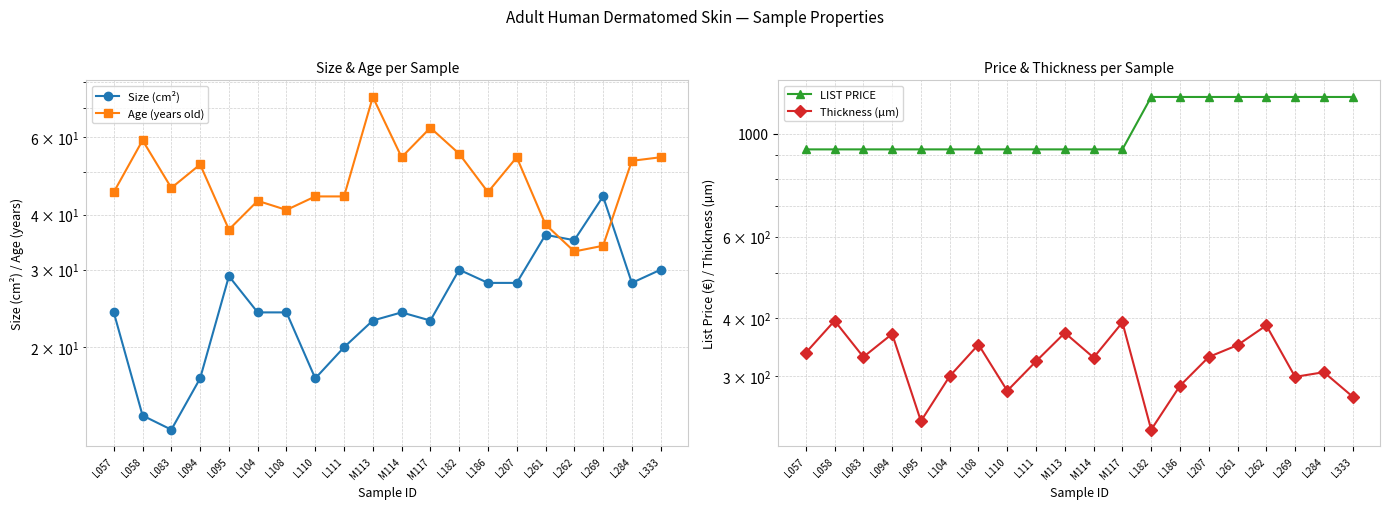

Is it true that Thickness (µm) equals 147.5 at L333?

False